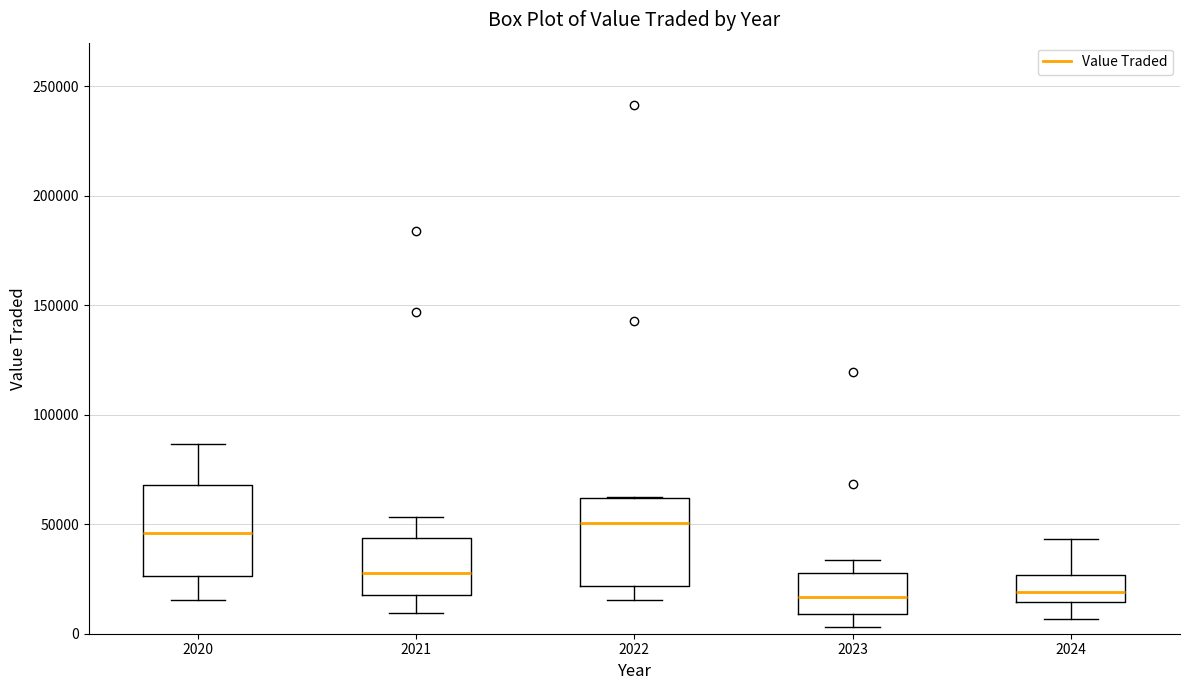

Reading left to right, transcribe this box plot: for each box, give where its median line is, the range the box spans, and where its two whiskers end, as read against the y-axis. The values are not printed on the chart, so give them approximately, as read against the axis.

2020: median 45000, box 25000 to 70000, whiskers 15000 to 85000
2021: median 30000, box 20000 to 45000, whiskers 10000 to 55000
2022: median 50000, box 20000 to 60000, whiskers 15000 to 65000
2023: median 15000, box 10000 to 30000, whiskers 5000 to 35000
2024: median 20000, box 15000 to 25000, whiskers 5000 to 45000